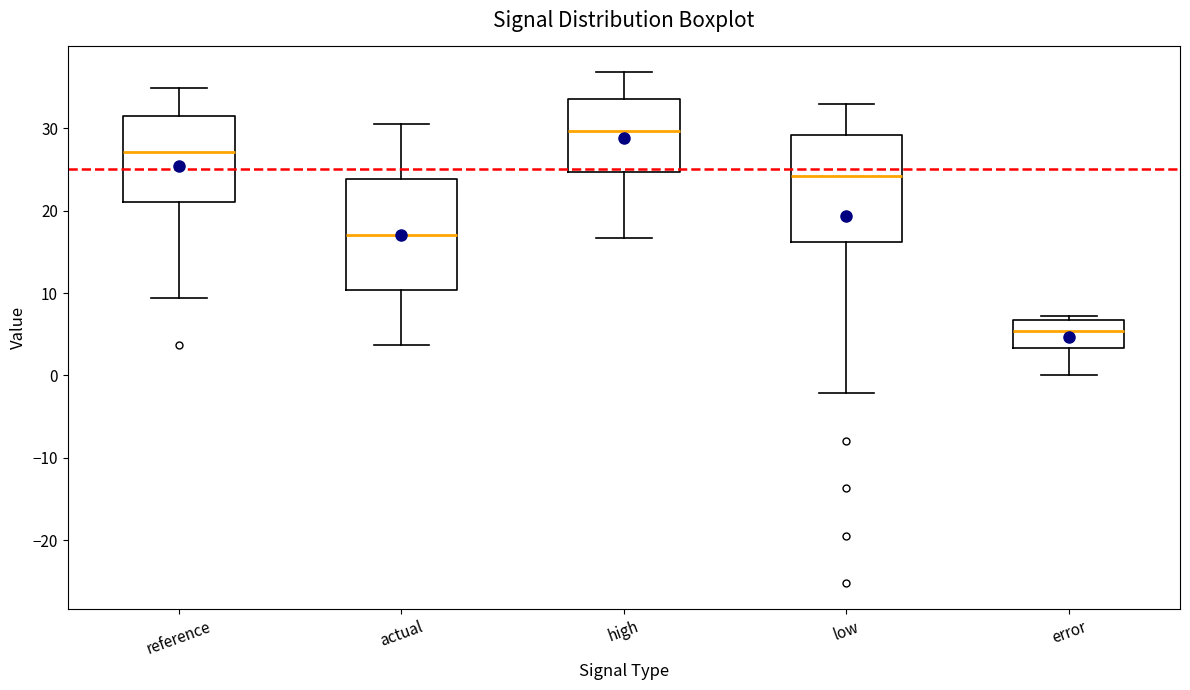

Reading left to right, transcribe this box plot: for each box, give where its median line is, the range the box spans, and where its two whiskers end, as read against the y-axis. The values are not printed on the chart, so give them approximately, as read against the axis.

reference: median 27, box 21 to 31, whiskers 9 to 35
actual: median 17, box 10 to 24, whiskers 4 to 31
high: median 30, box 25 to 34, whiskers 17 to 37
low: median 24, box 16 to 29, whiskers -2 to 33
error: median 5, box 3 to 7, whiskers 0 to 7 (just above the box's upper edge)